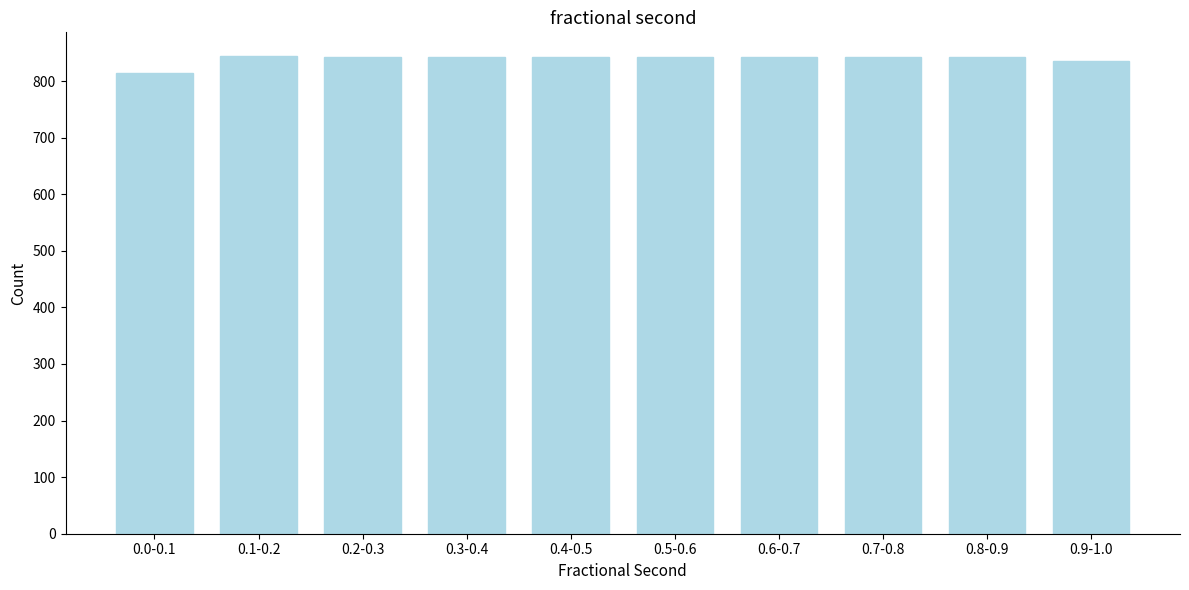

What is the maximum value shown in the chart?

844